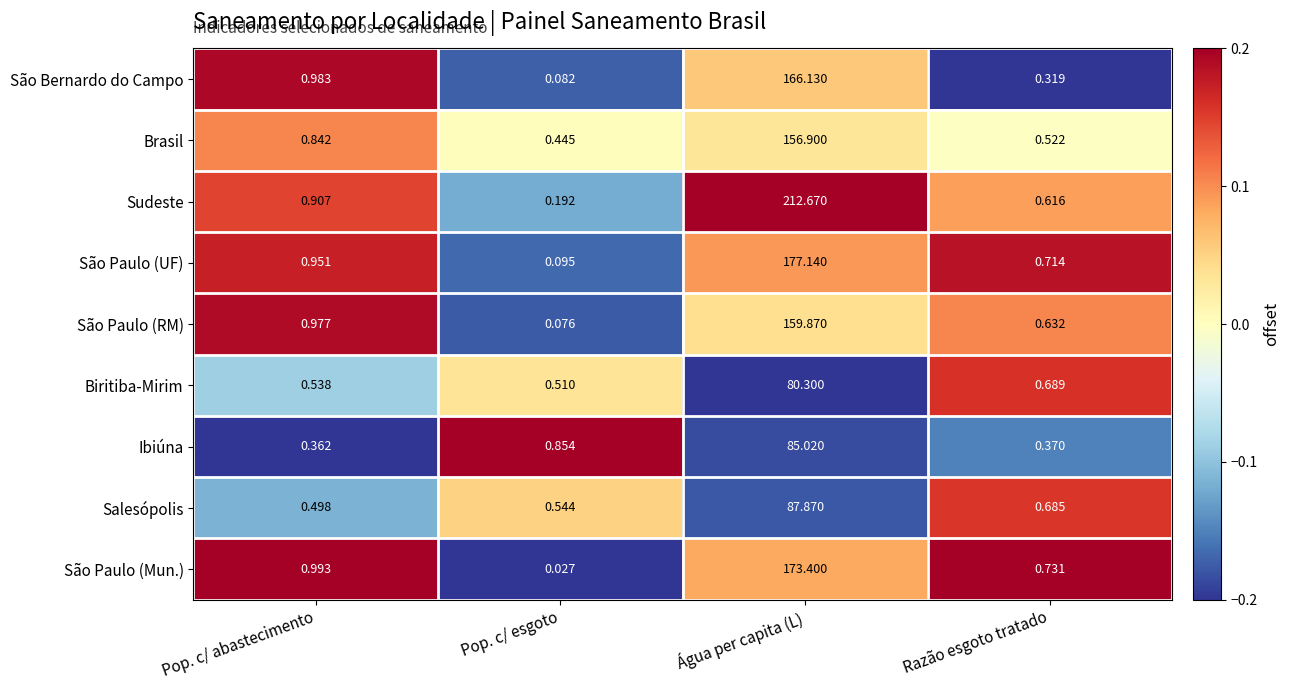

How many series are shown in this chart?

9